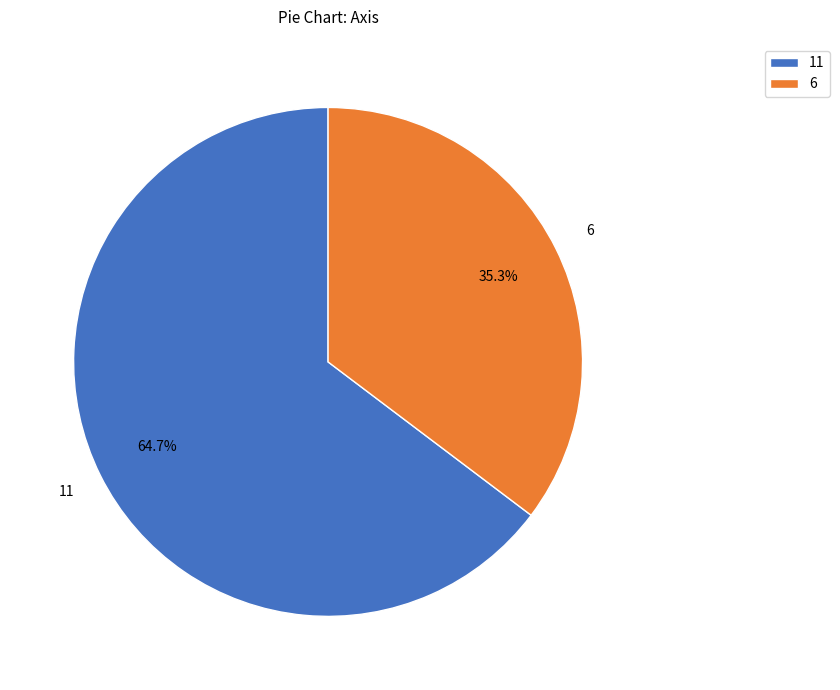

Rank the categories by value from highest to lowest.

11, 6